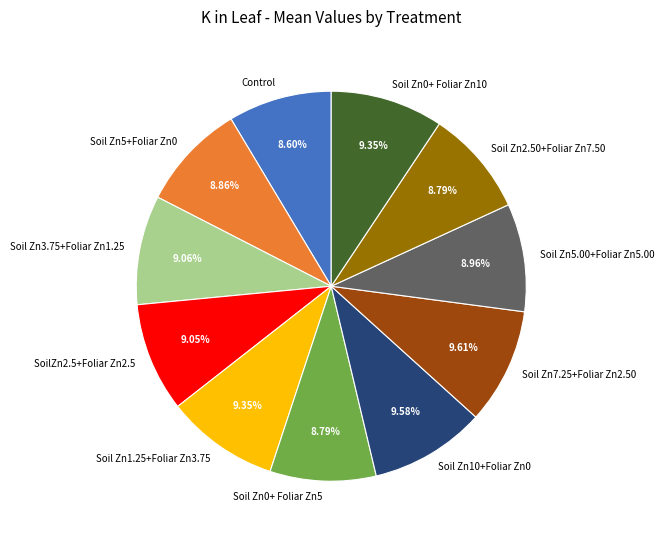

What percentage is the Soil Zn1.25+Foliar Zn3.75 slice, to the nearest percent?

9%